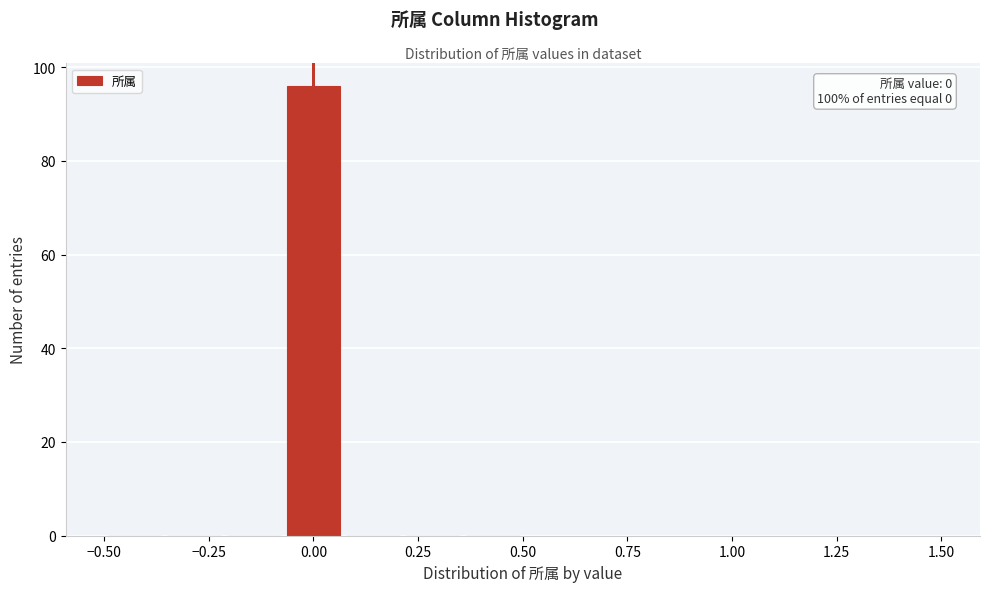

Read against the x-axis, roughly where is the centre of the tallest bar?

0.00